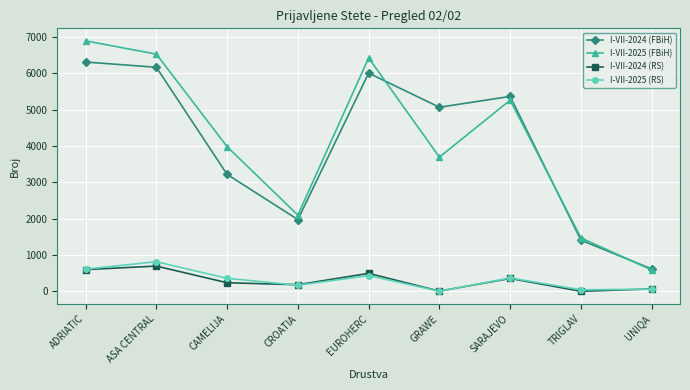

What is the highest value of the I-VII-2025 (FBiH) series?

6894